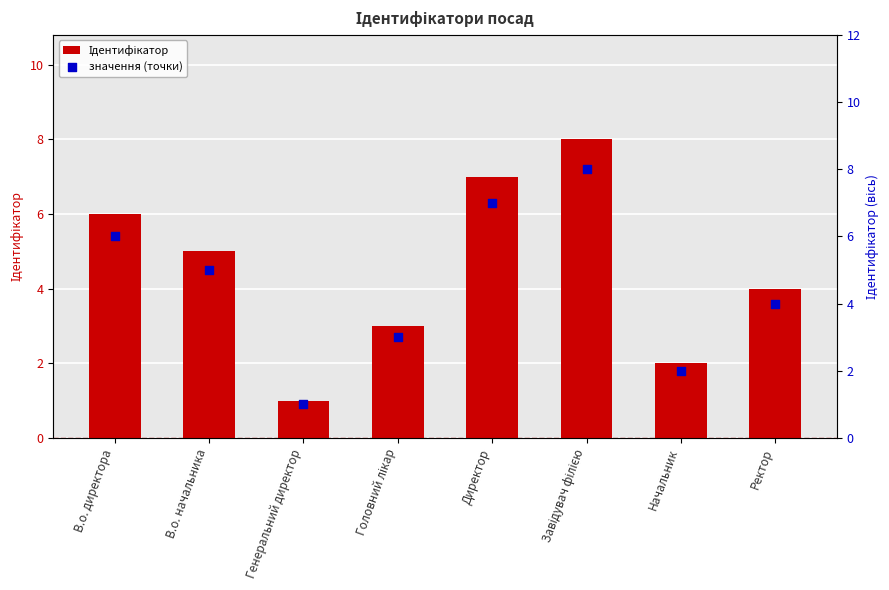

Which series has the largest total across all categories?

Ідентифікатор